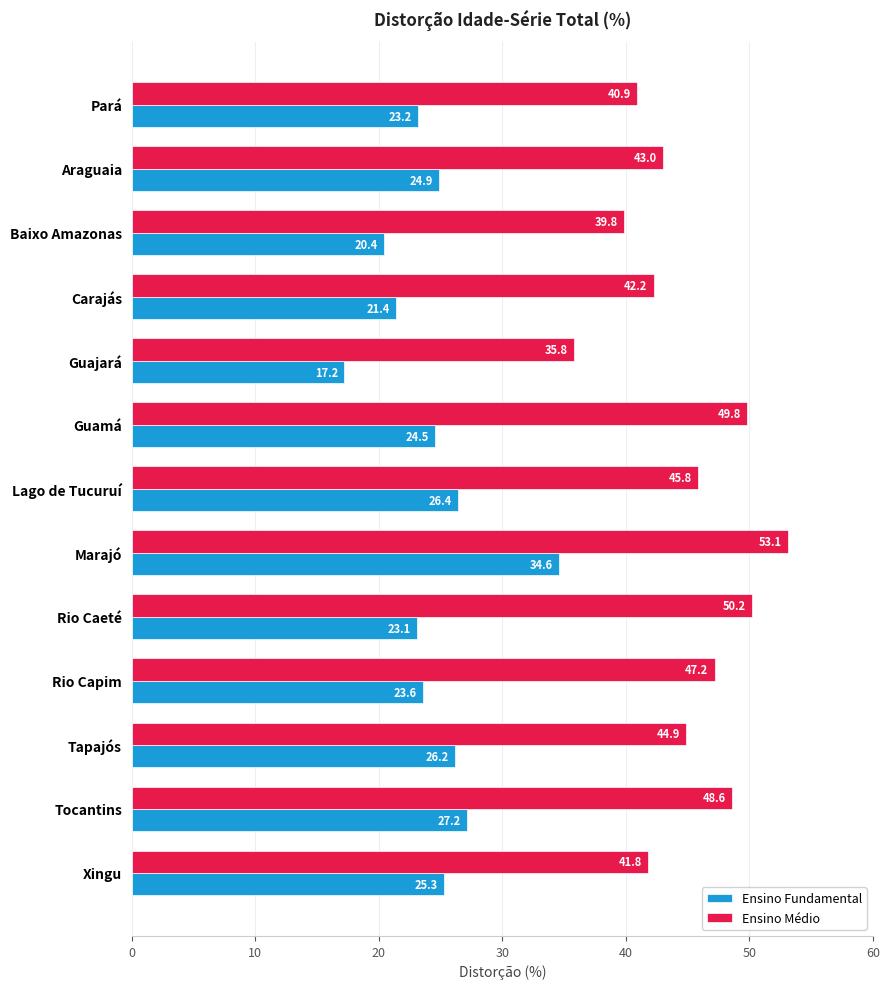

Is it true that Ensino Fundamental equals 34.6 at Marajó?

True